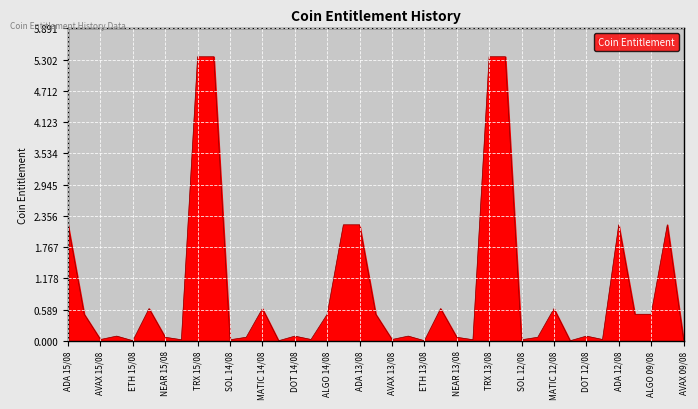

What is the maximum value shown in the chart?

5.4